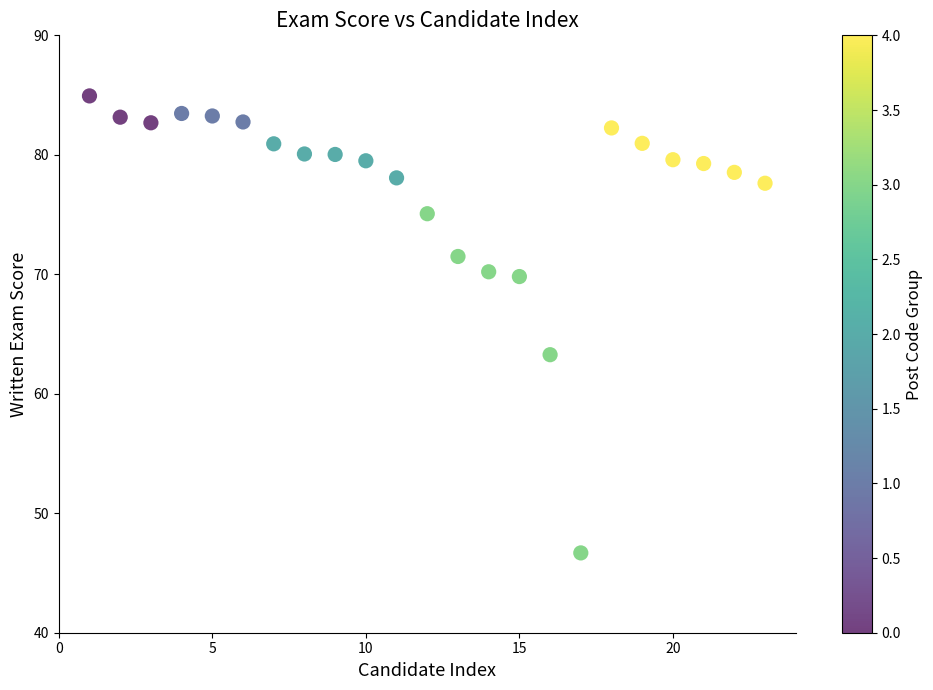

What is the range of X values (max minus min)?

22.0